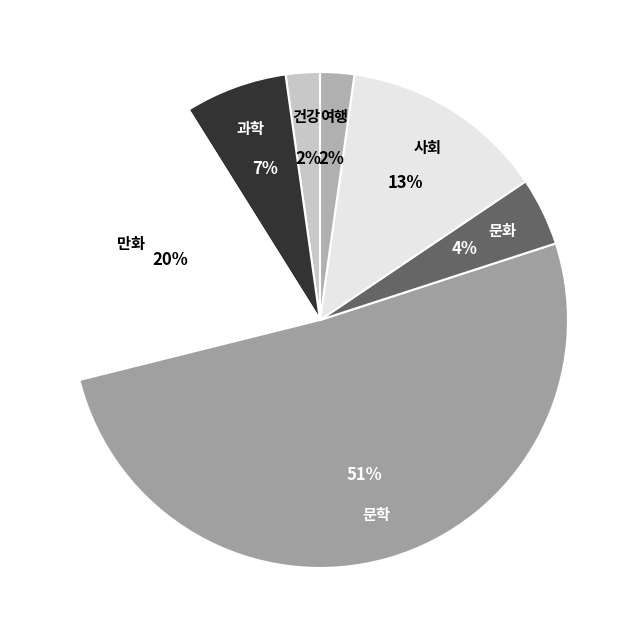

Which has a higher value, 여행 or 과학?

과학